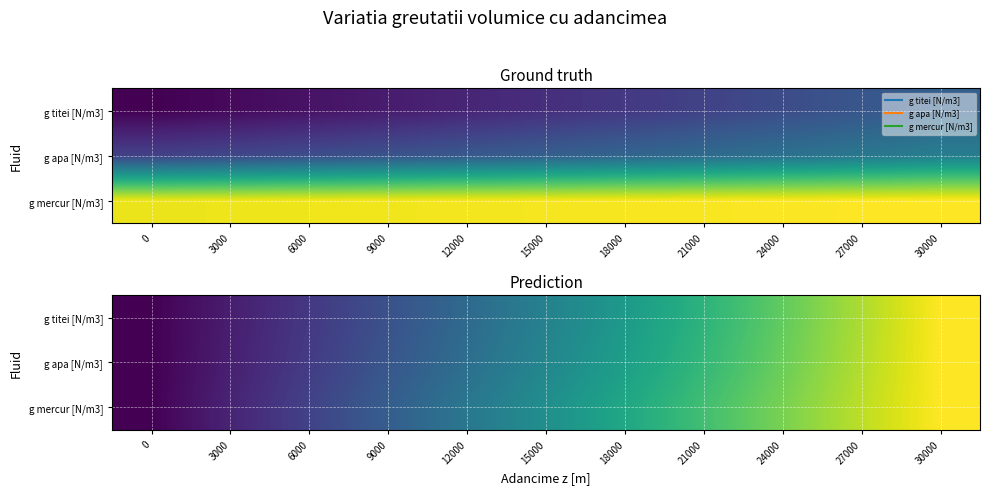

Rank the series by their average value, from lowest to highest.

g titei [N/m3], g apa [N/m3], g mercur [N/m3]